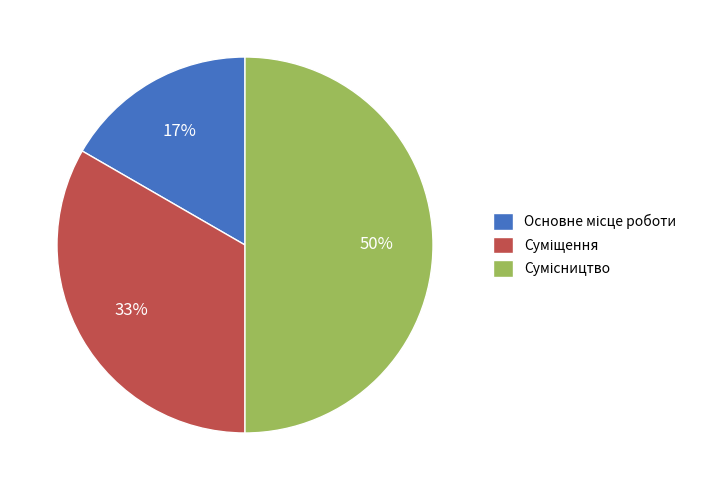

To the nearest percent, what is the difference between the largest and smallest slice percentages?

33%